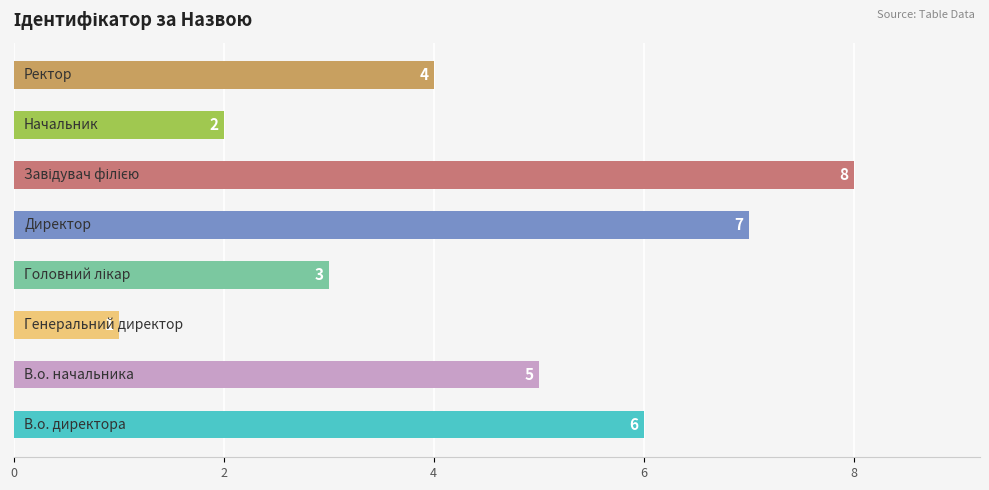

How many values are between 3 and 7?

5